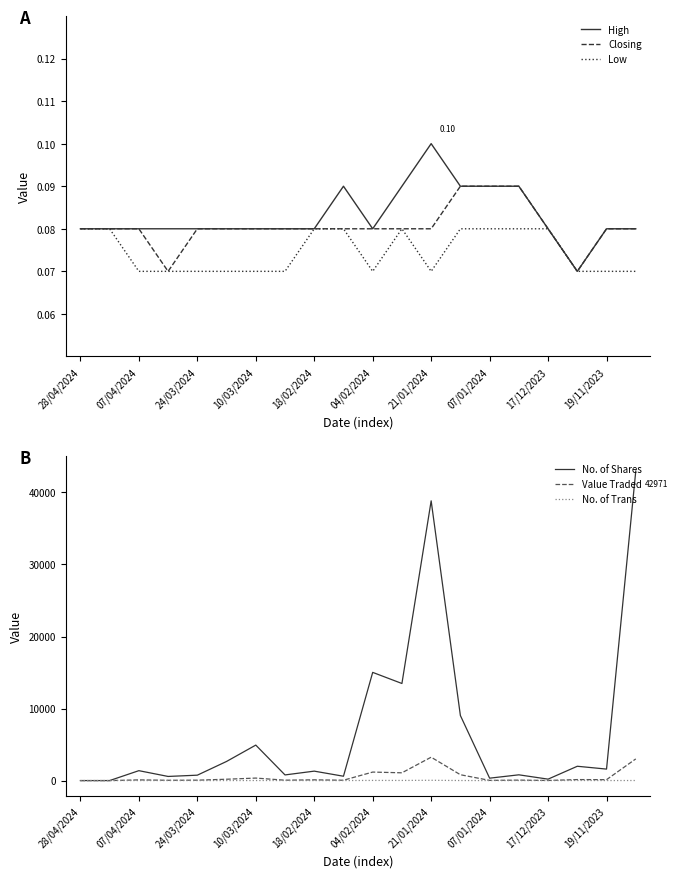

The No. of Trans series shows 4 at 19/11/2023. True or false?

True